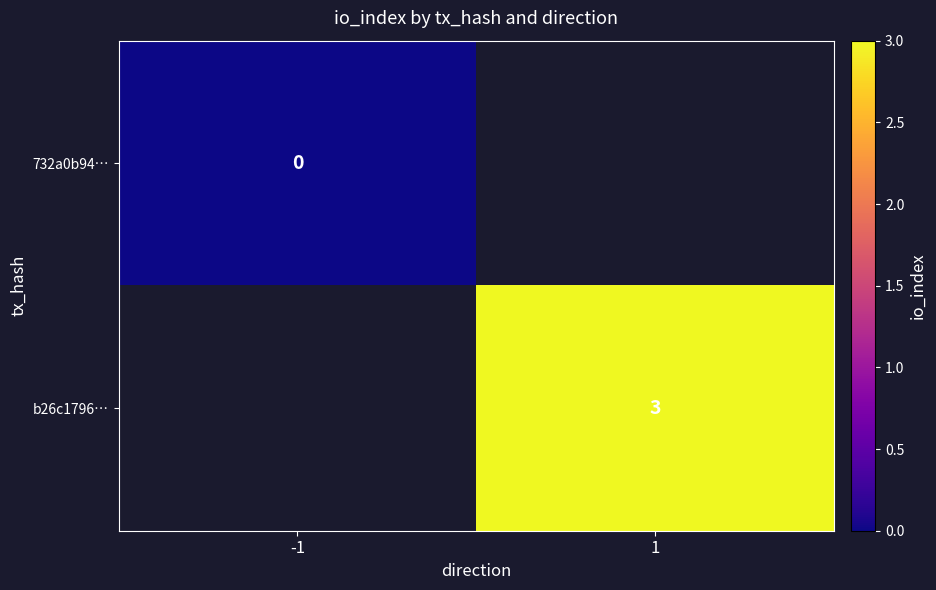

At how many categories does at least one series exceed 2?

1